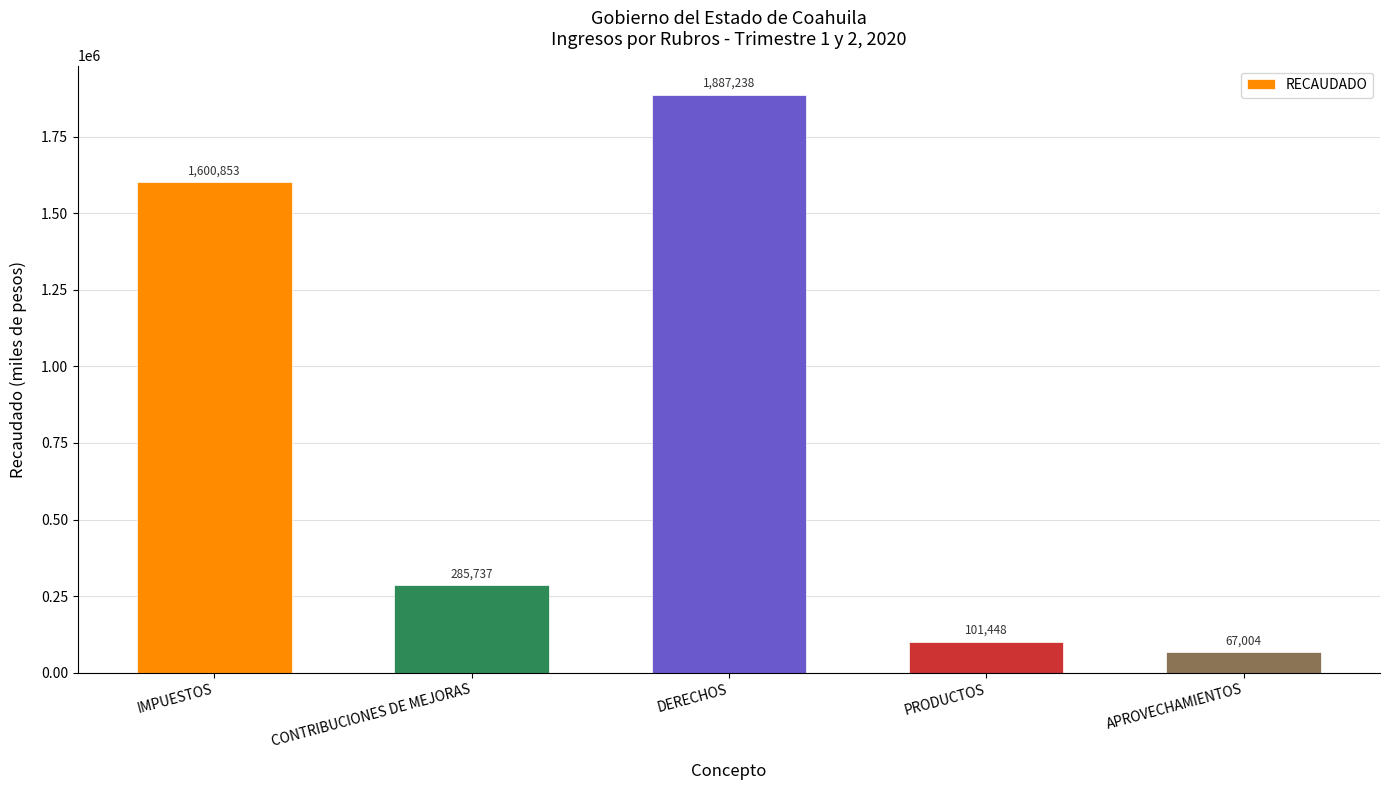

How many values exceed 285736?

3